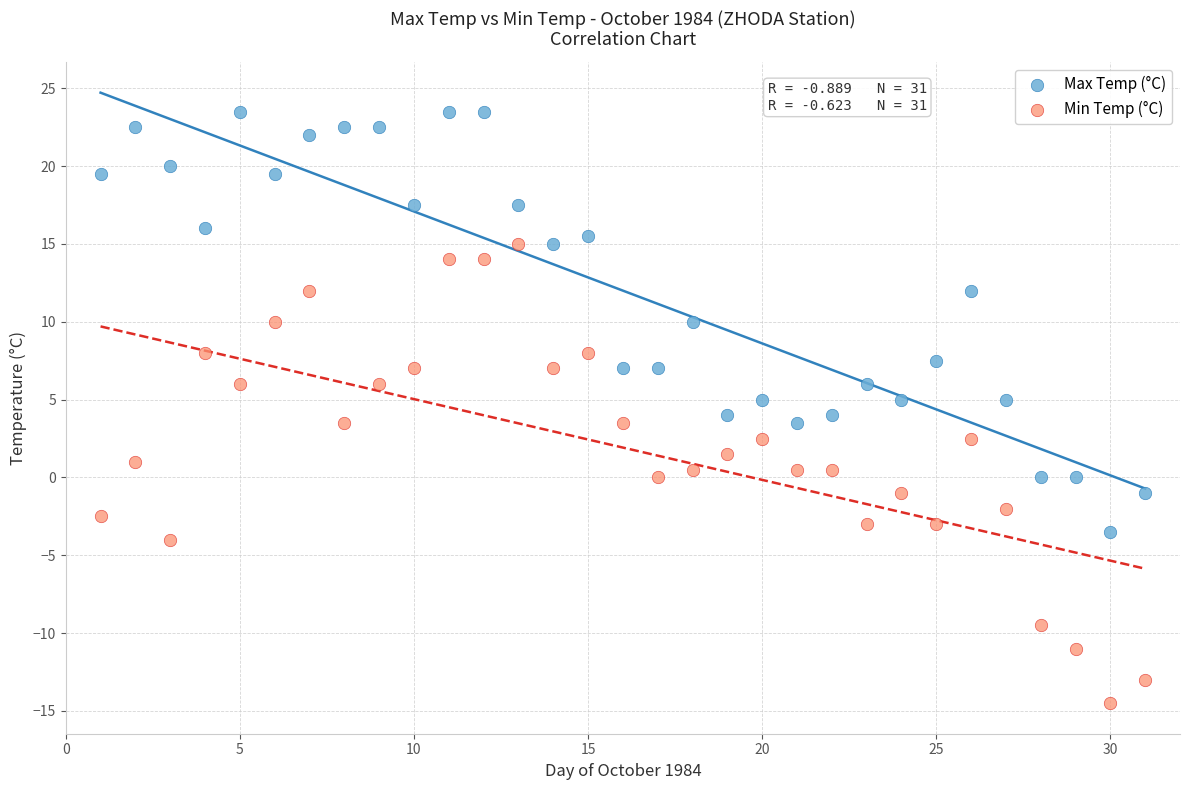

What is the X range (max minus min) for the scatter plot?

30.0